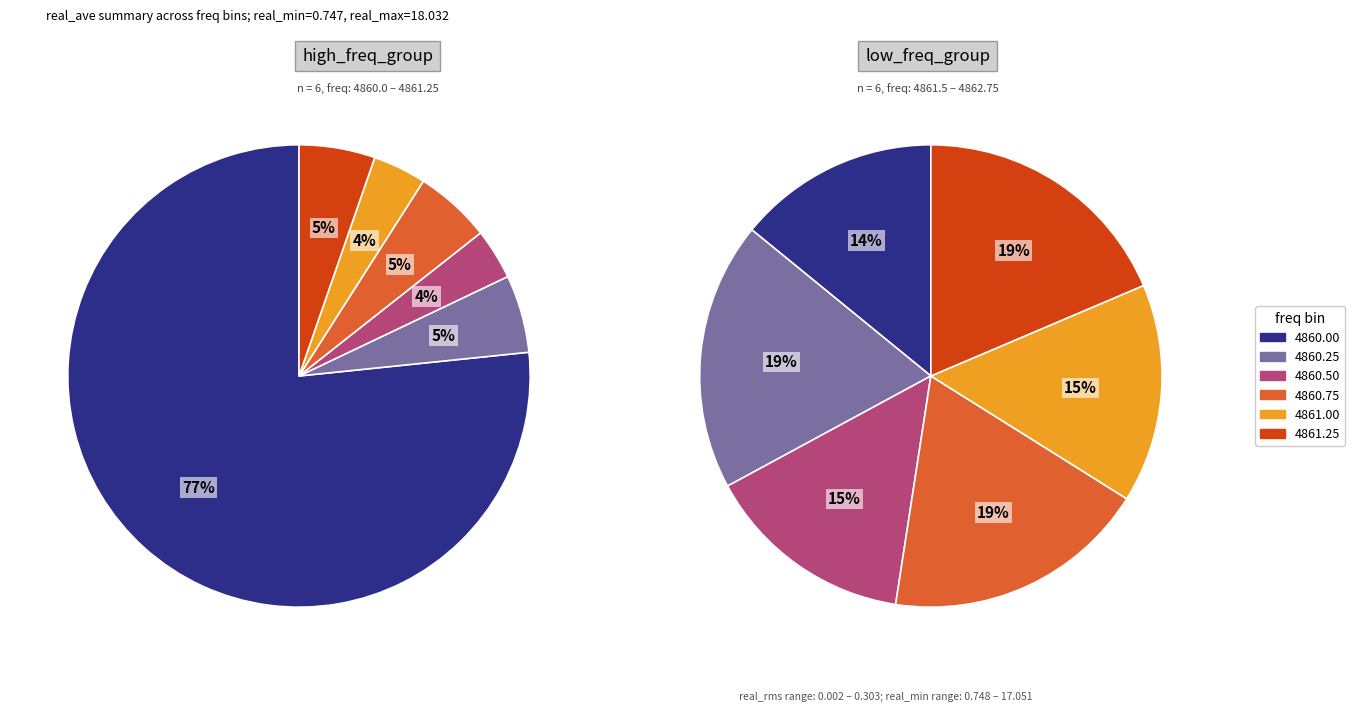

Is there a majority slice in this chart?

Yes